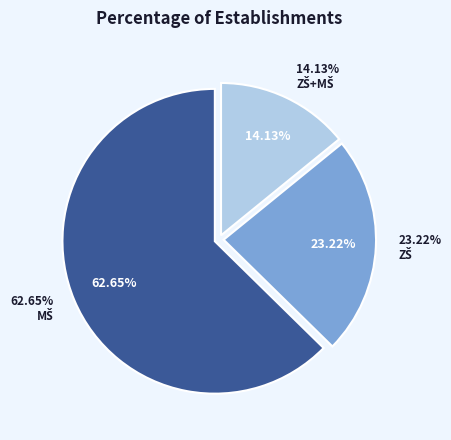

Is it true that 19 is 1% of the pie?

True